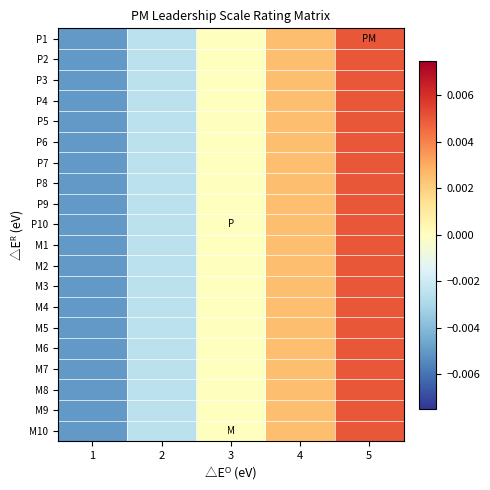

List the series in order of their peak value, highest first.

P1, P2, P3, P4, P5, P6, P7, P8, P9, P10, M1, M2, M3, M4, M5, M6, M7, M8, M9, M10